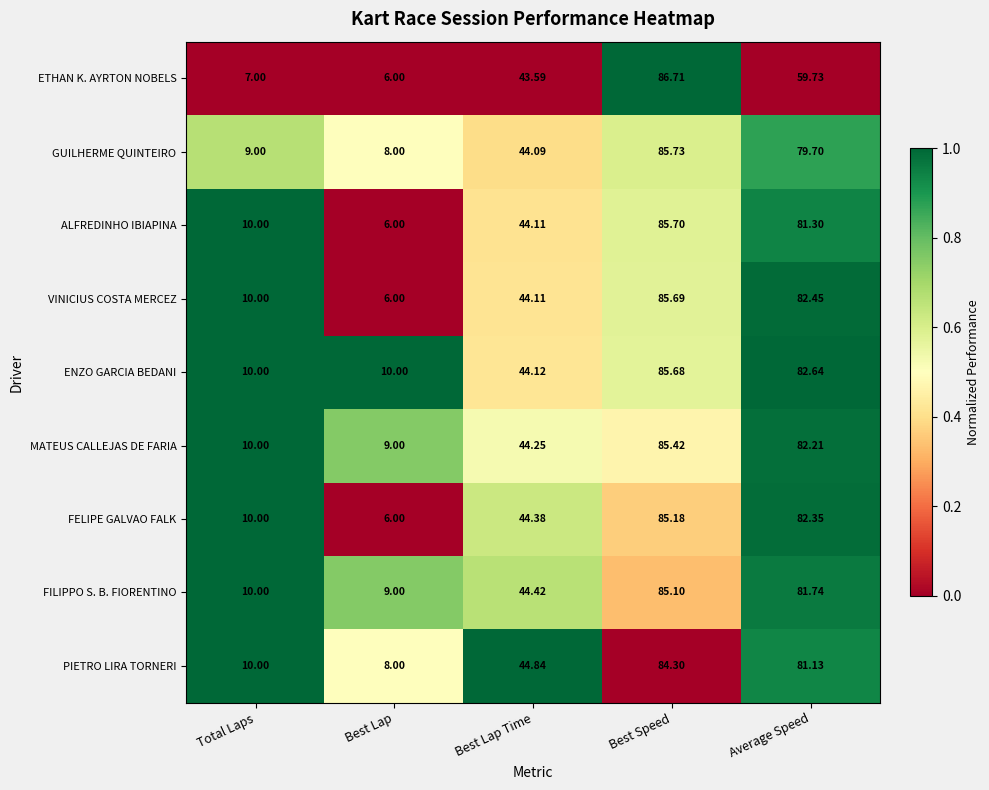

Which series changed the most between Total Laps and Best Lap Time?

ETHAN K. AYRTON NOBELS